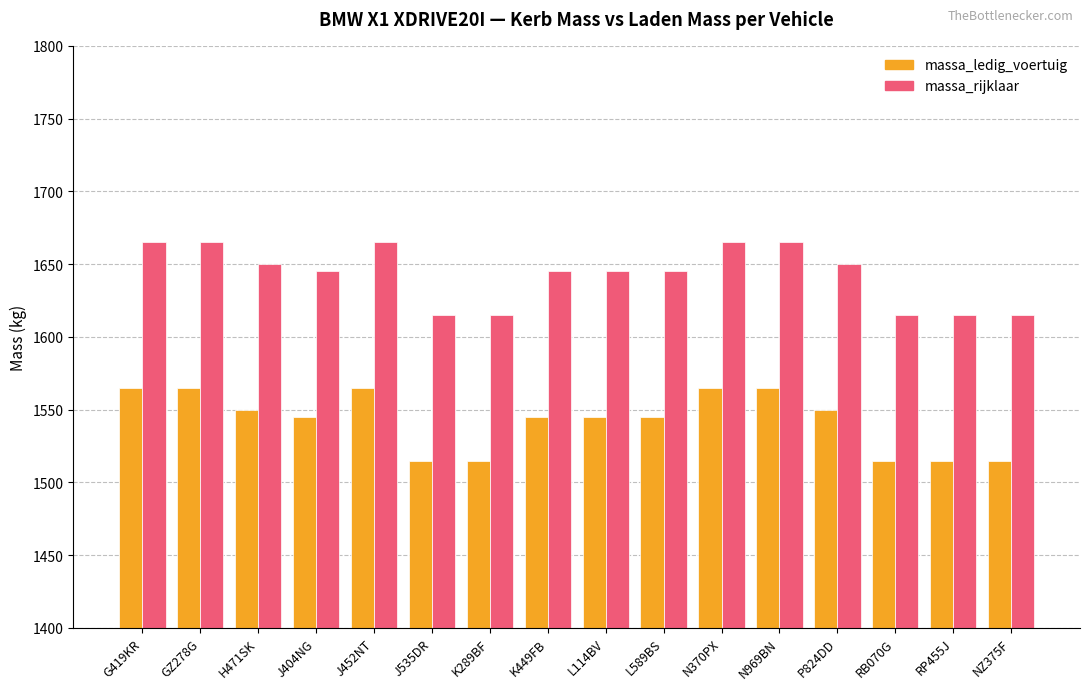

Reading left to right, what are all the values shown in this chart?

massa_ledig_voertuig: G419KR=1565	GZ278G=1565	H471SK=1550	J404NG=1545	J452NT=1565	J535DR=1515	K289BF=1515	K449FB=1545	L114BV=1545	L589BS=1545	N370PX=1565	N969BN=1565	P824DD=1550	RB070G=1515	RP455J=1515	NZ375F=1515
massa_rijklaar: G419KR=1665	GZ278G=1665	H471SK=1650	J404NG=1645	J452NT=1665	J535DR=1615	K289BF=1615	K449FB=1645	L114BV=1645	L589BS=1645	N370PX=1665	N969BN=1665	P824DD=1650	RB070G=1615	RP455J=1615	NZ375F=1615